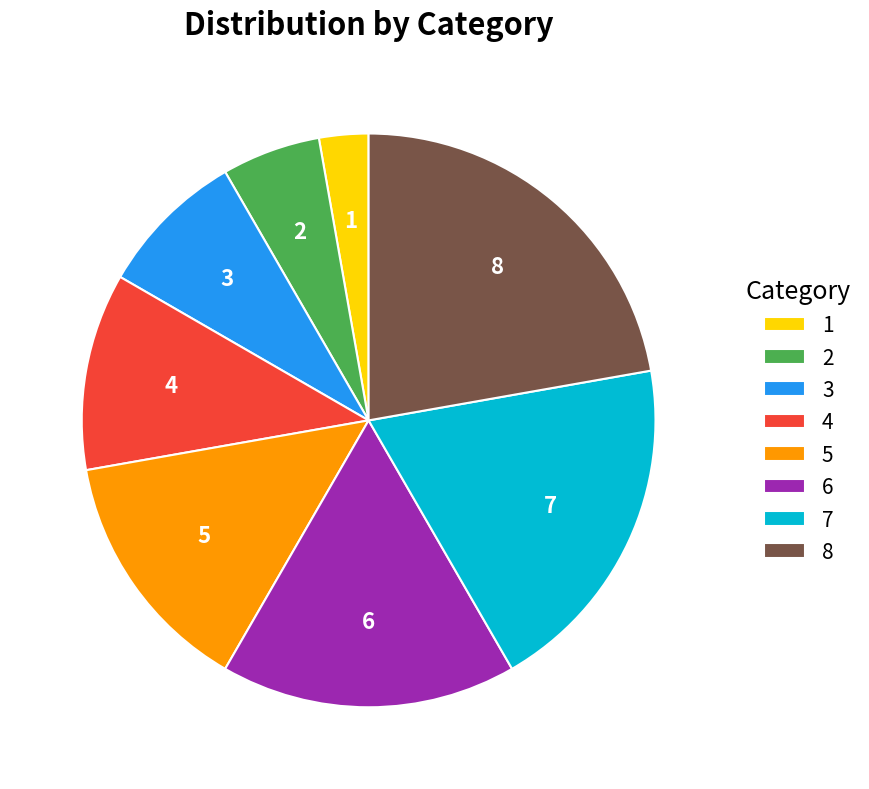

Do 4 and 1 together represent more than half of the pie?

No